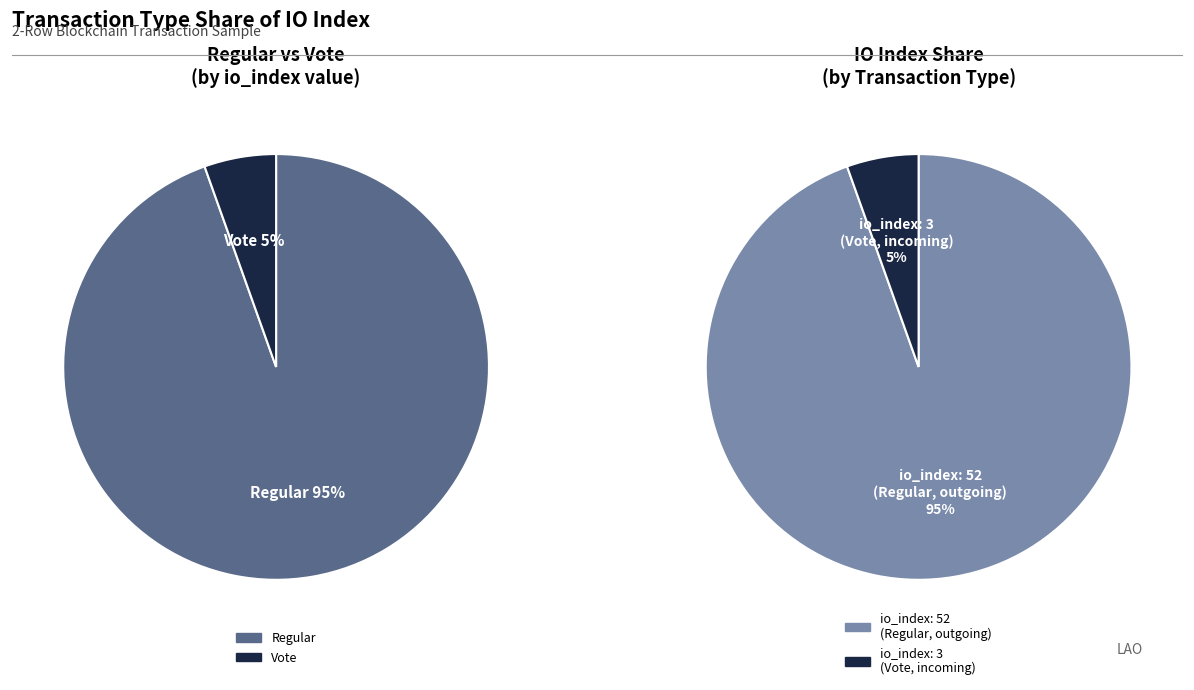

Rank the categories by value from highest to lowest.

Regular (io_index=52), Vote (io_index=3)